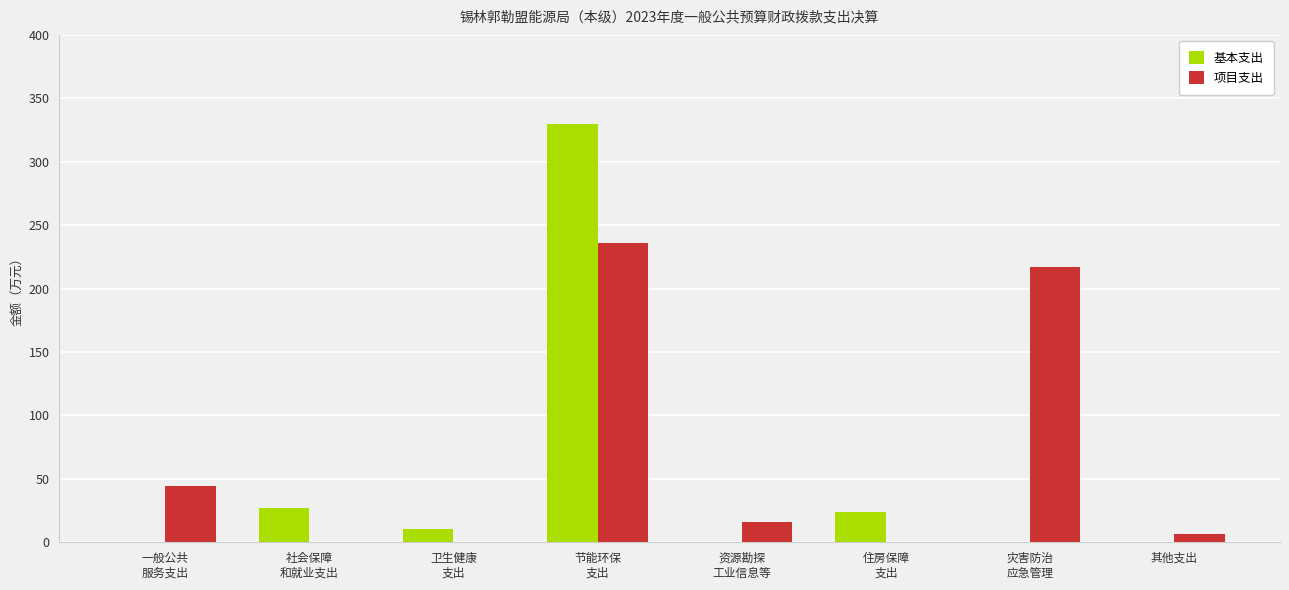

What is the maximum value for 基本支出?

329.4